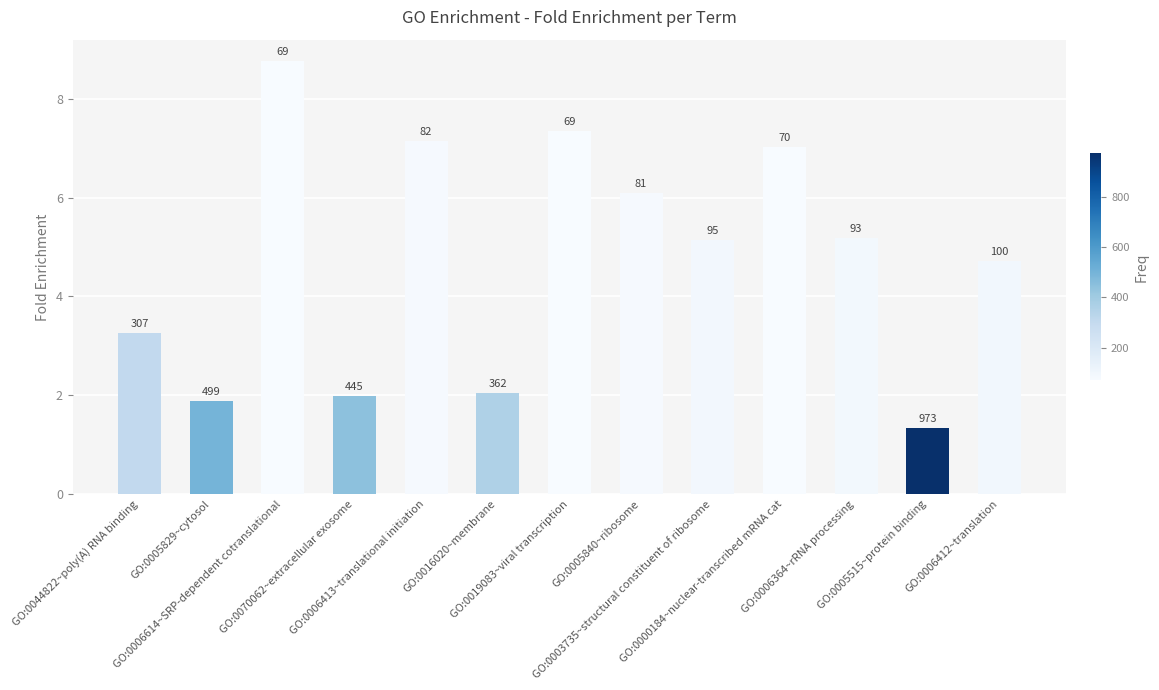

How many bars are there in total?

13